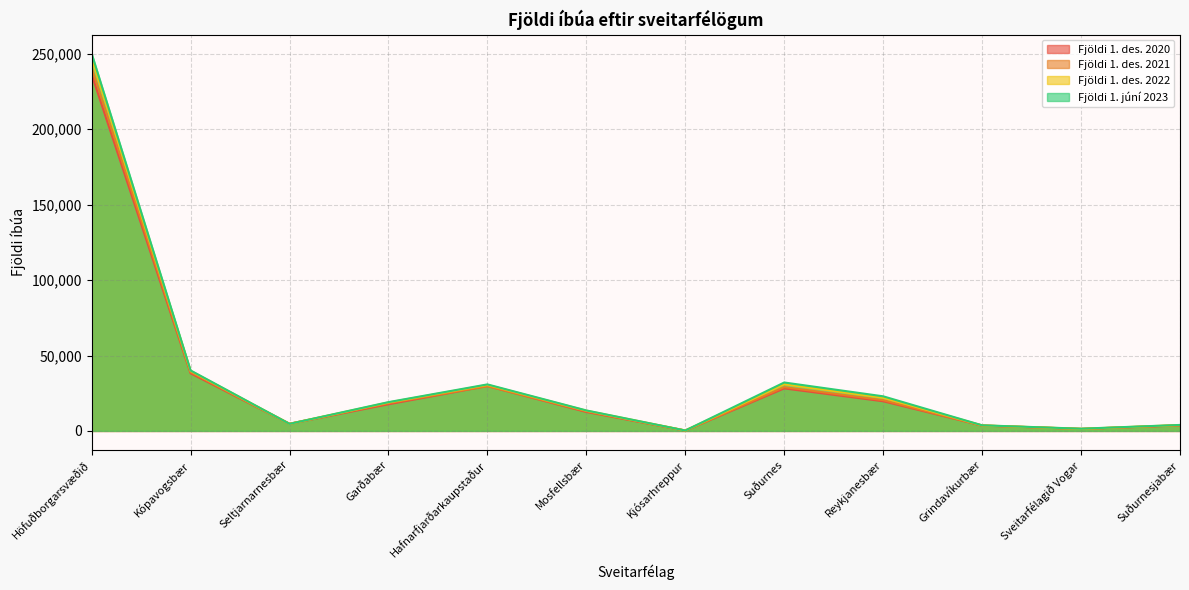

Reading left to right, what are all the values shown in this chart?

Fjöldi 1. des. 2020: Höfuðborgarsvæðið=236363	Kópavogsbær=38209	Seltjarnarnesbær=4744	Garðabær=17668	Hafnarfjarðarkaupstaður=29752	Mosfellsbær=12562	Kjósarhreppur=247	Suðurnes=28191	Reykjanesbær=19669	Grindavíkurbær=3548	Sveitarfélagið Vogar=1325	Suðurnesjabær=3649
Fjöldi 1. des. 2021: Höfuðborgarsvæðið=240810	Kópavogsbær=38987	Seltjarnarnesbær=4728	Garðabær=18404	Hafnarfjarðarkaupstaður=29742	Mosfellsbær=13023	Kjósarhreppur=245	Suðurnes=29052	Reykjanesbær=20381	Grindavíkurbær=3589	Sveitarfélagið Vogar=1338	Suðurnesjabær=3744
Fjöldi 1. des. 2022: Höfuðborgarsvæðið=247123	Kópavogsbær=39797	Seltjarnarnesbær=4668	Garðabær=18867	Hafnarfjarðarkaupstaður=30505	Mosfellsbær=13418	Kjósarhreppur=286	Suðurnes=30962	Reykjanesbær=21998	Grindavíkurbær=3661	Sveitarfélagið Vogar=1394	Suðurnesjabær=3909
Fjöldi 1. júní 2023: Höfuðborgarsvæðið=250197	Kópavogsbær=40091	Seltjarnarnesbær=4682	Garðabær=19091	Hafnarfjarðarkaupstaður=30844	Mosfellsbær=13588	Kjósarhreppur=278	Suðurnes=32105	Reykjanesbær=22943	Grindavíkurbær=3720	Sveitarfélagið Vogar=1476	Suðurnesjabær=3966